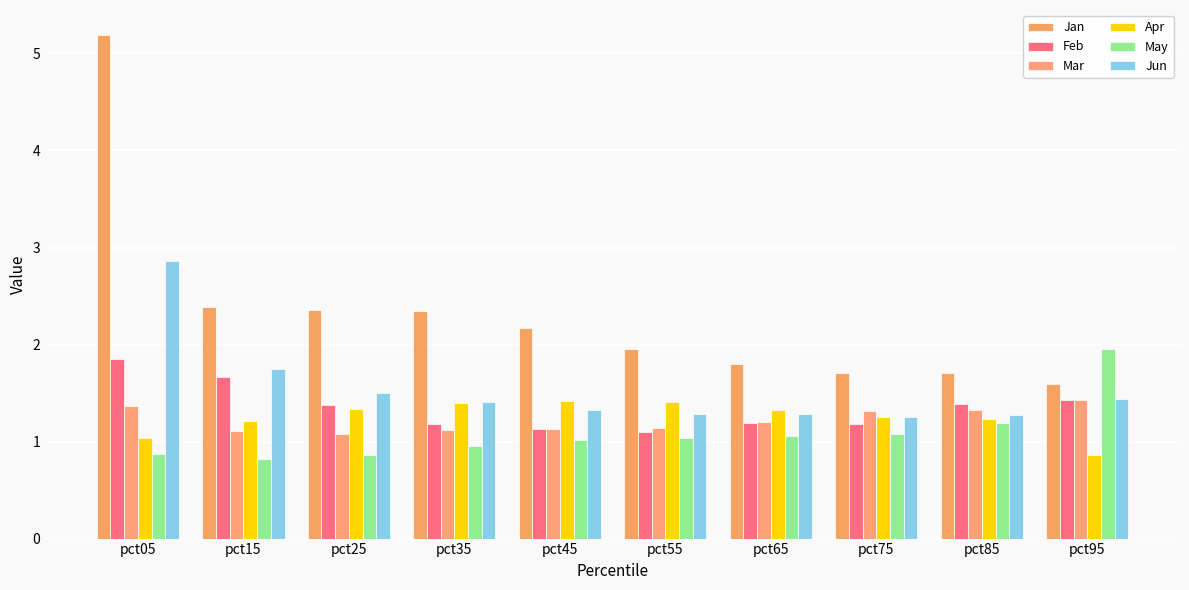

The Jan series shows 1.8 at pct65. True or false?

True